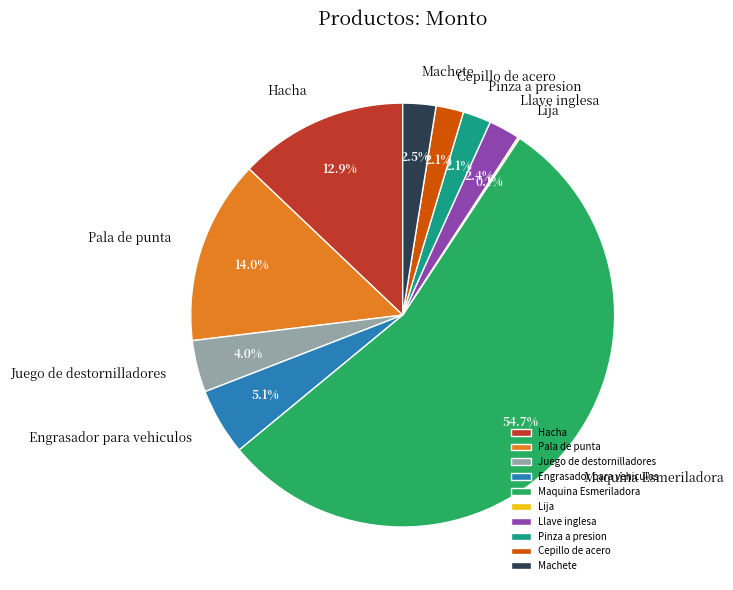

Is there a majority slice in this chart?

Yes